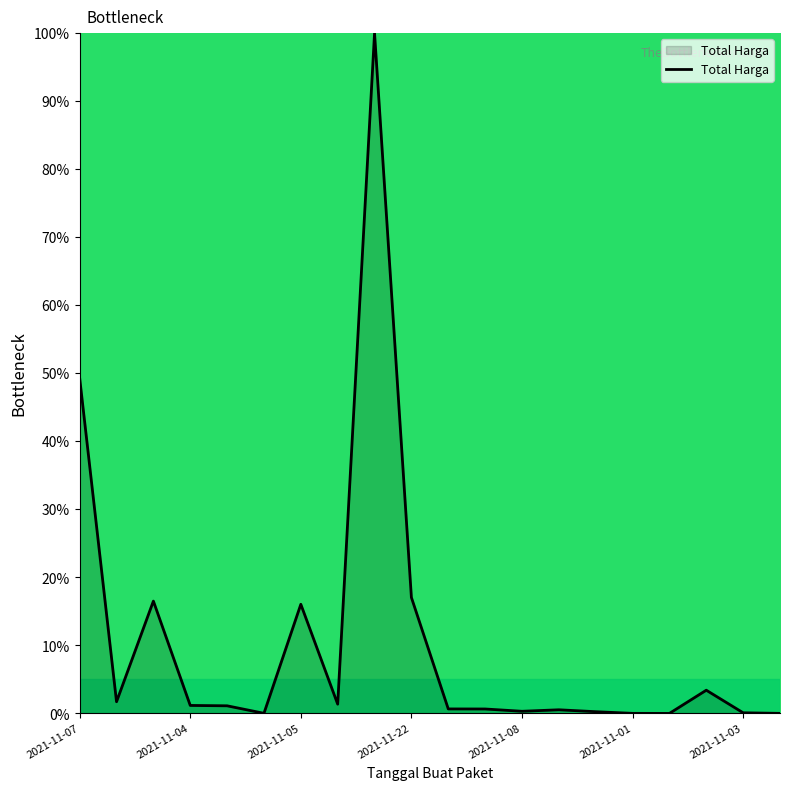

What is the difference between the maximum and minimum values?

100.0